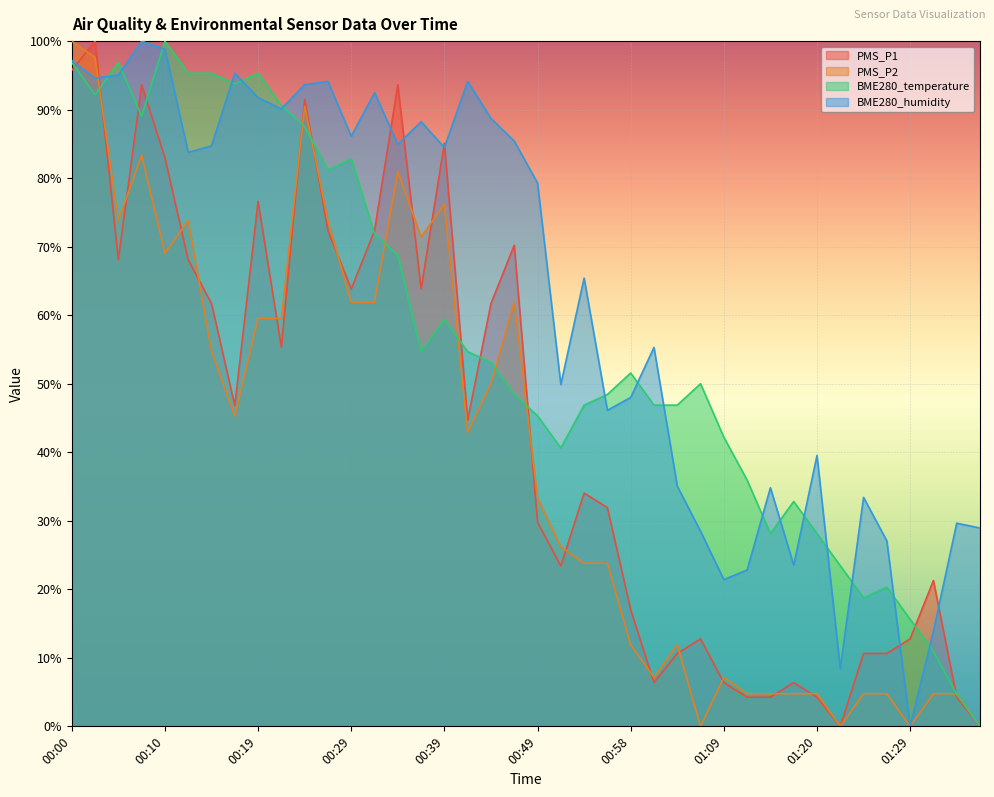

How many distinct data groups are displayed?

4